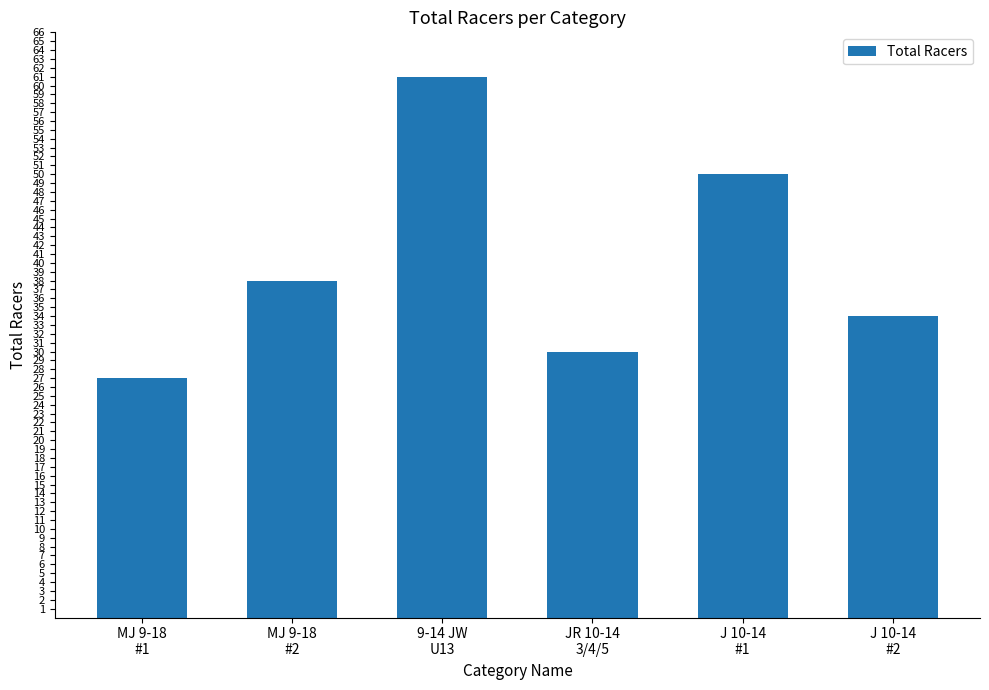

The chart shows a value of 38 at MJ 9-18
#2. True or false?

True